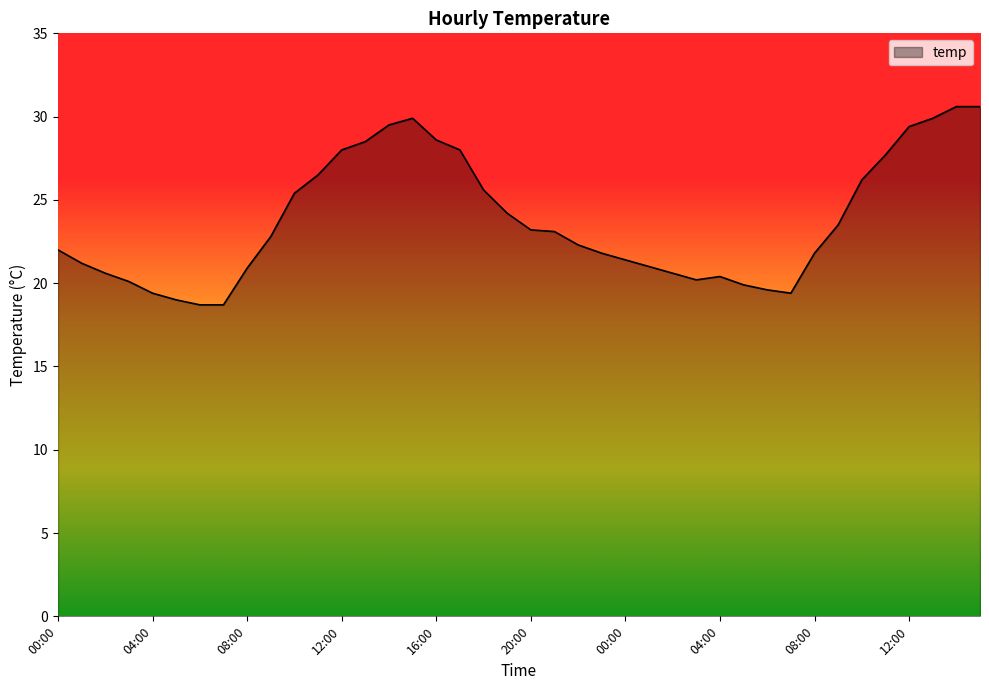

What is the minimum value shown in the chart?

18.7